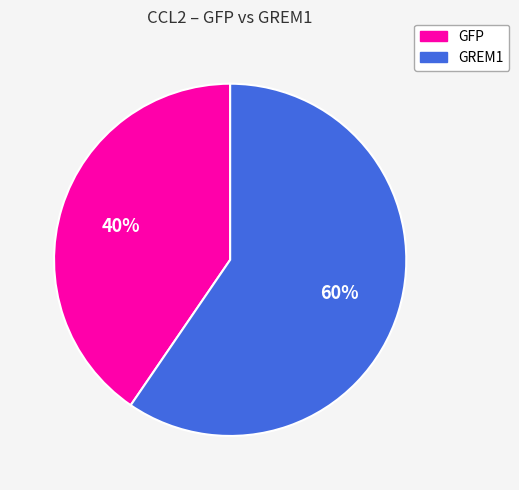

To the nearest percent, what is the average slice percentage?

50%